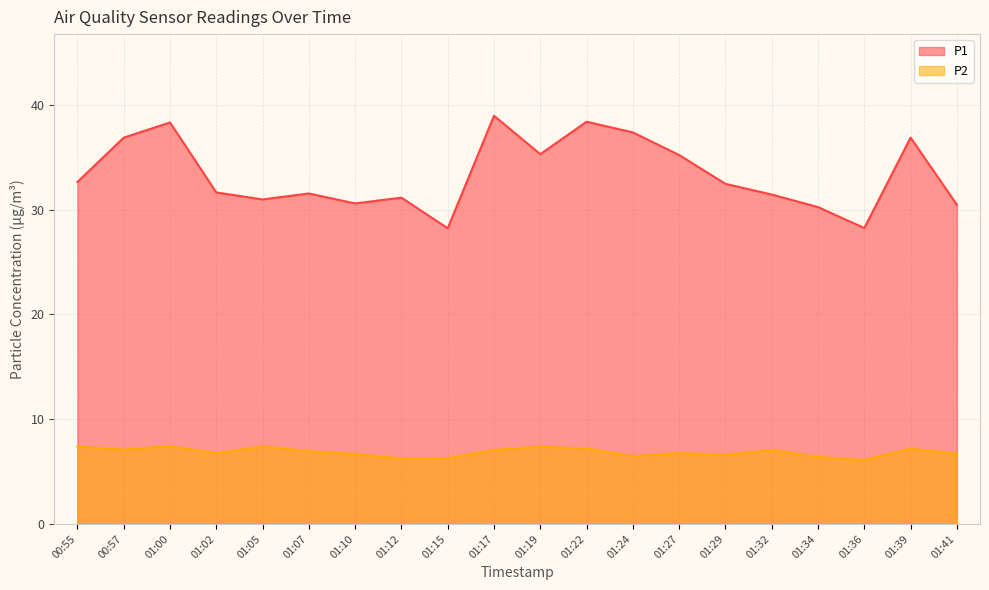

True or false: P1 has more than 2 points higher than both neighbors.

True